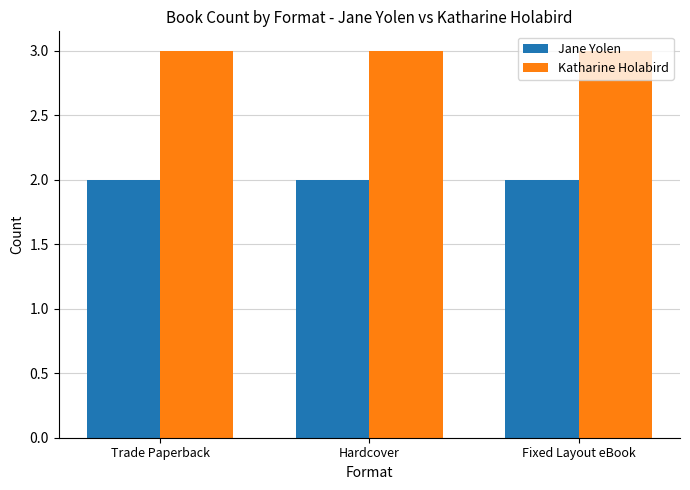

Is the value of Jane Yolen at Fixed Layout eBook greater than the value of Katharine Holabird at Fixed Layout eBook?

No